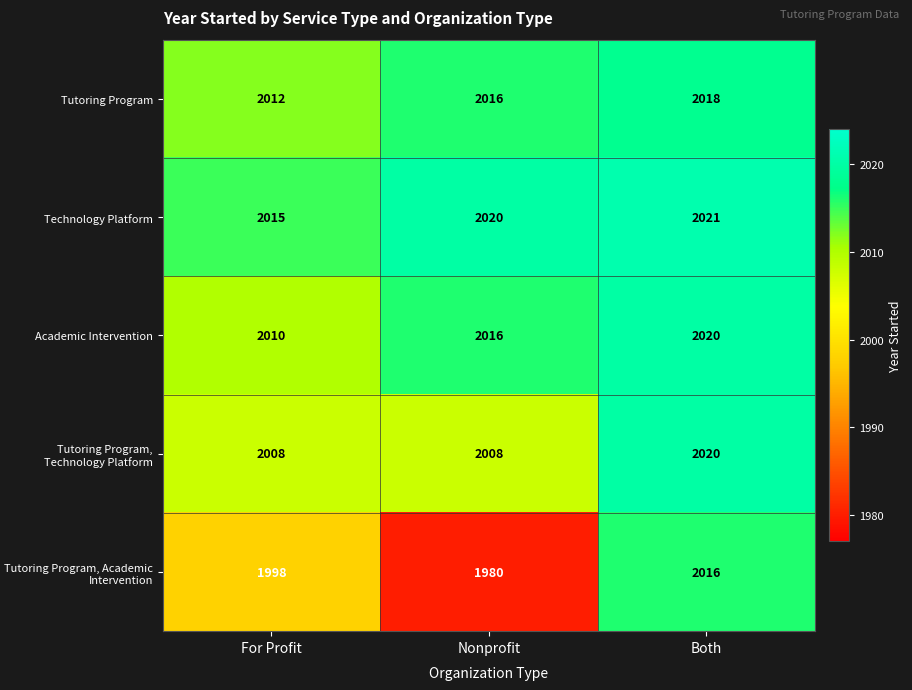

Count the number of categories in the chart.

3